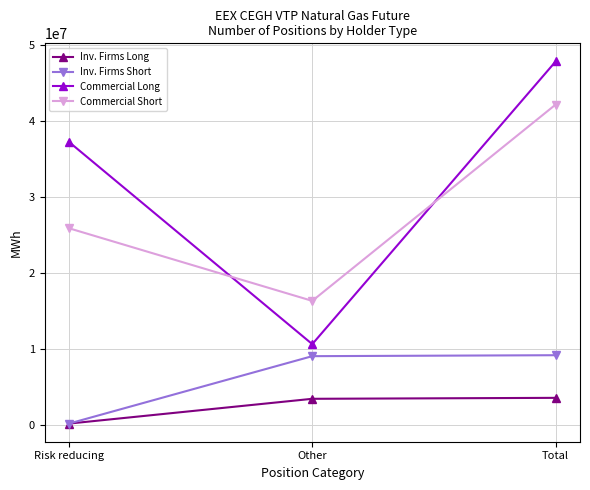

Is it true that Commercial Short equals 16275603 at Other?

True